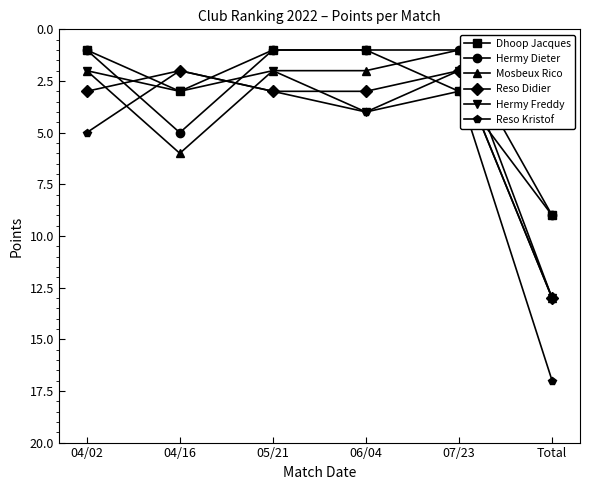

The Hermy Freddy series shows 3 at 04/16. True or false?

True